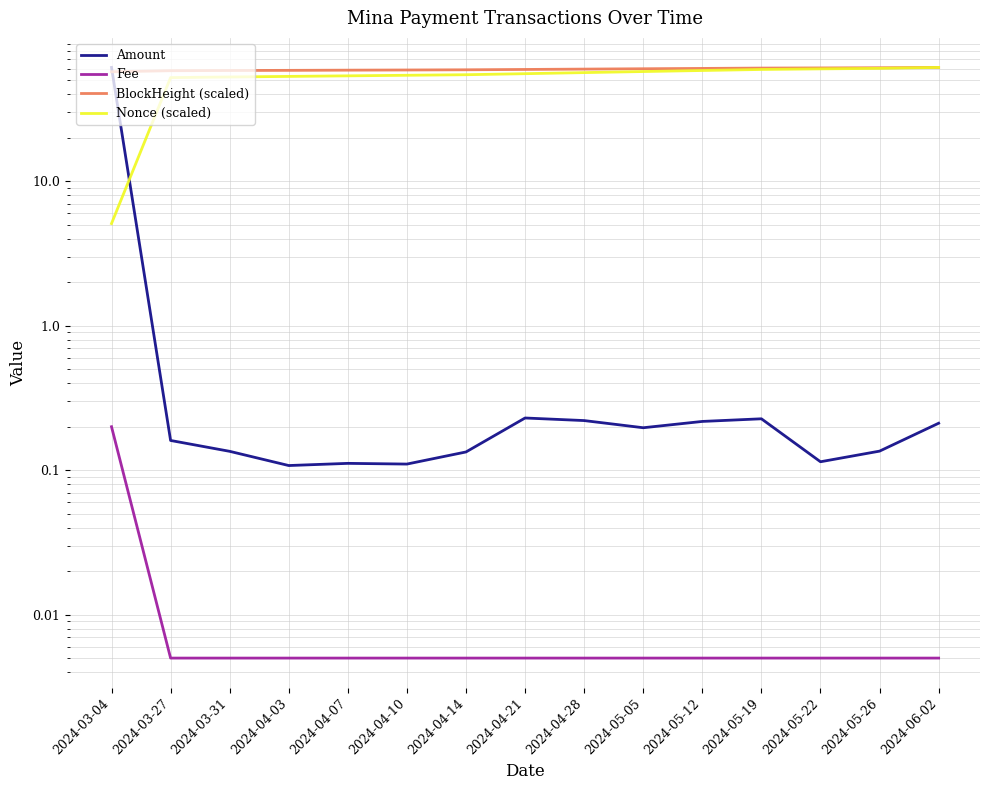

What is the sum of the Amount values at 2024-05-26 and 2024-04-21?

0.4